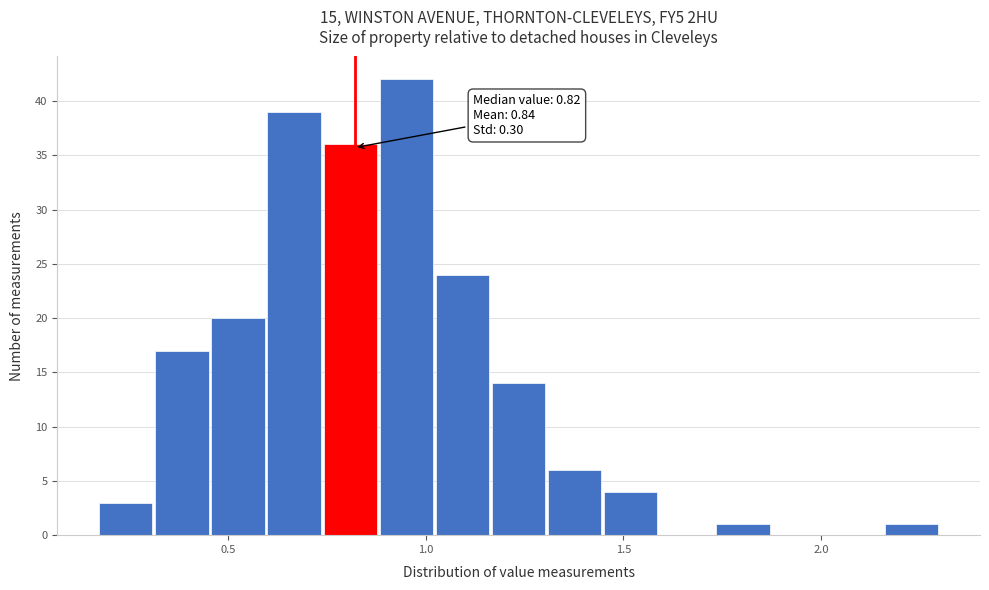

Around what value on the x-axis is the tallest bar? Give the approximate position of its centre, as read against the axis.

0.95